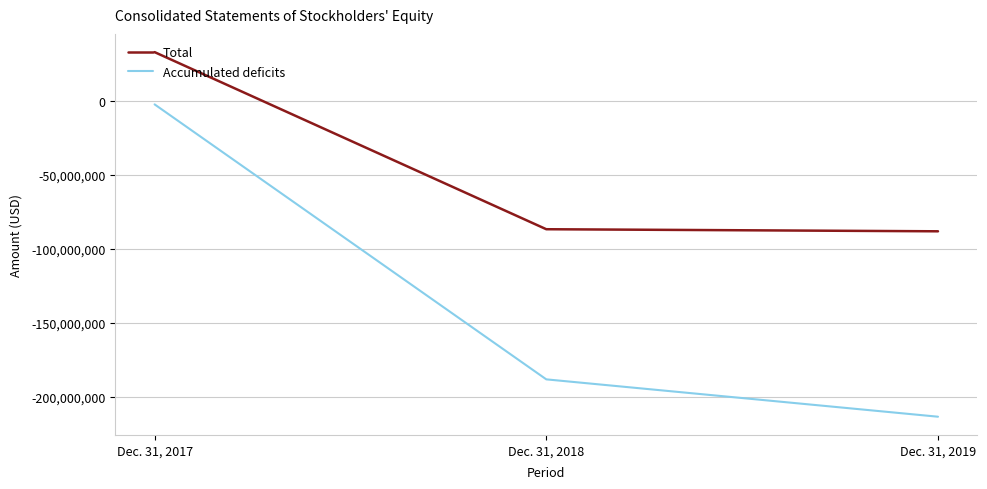

What is the approximate value of Accumulated deficits at Dec. 31, 2018, to the nearest 10?

-188085680